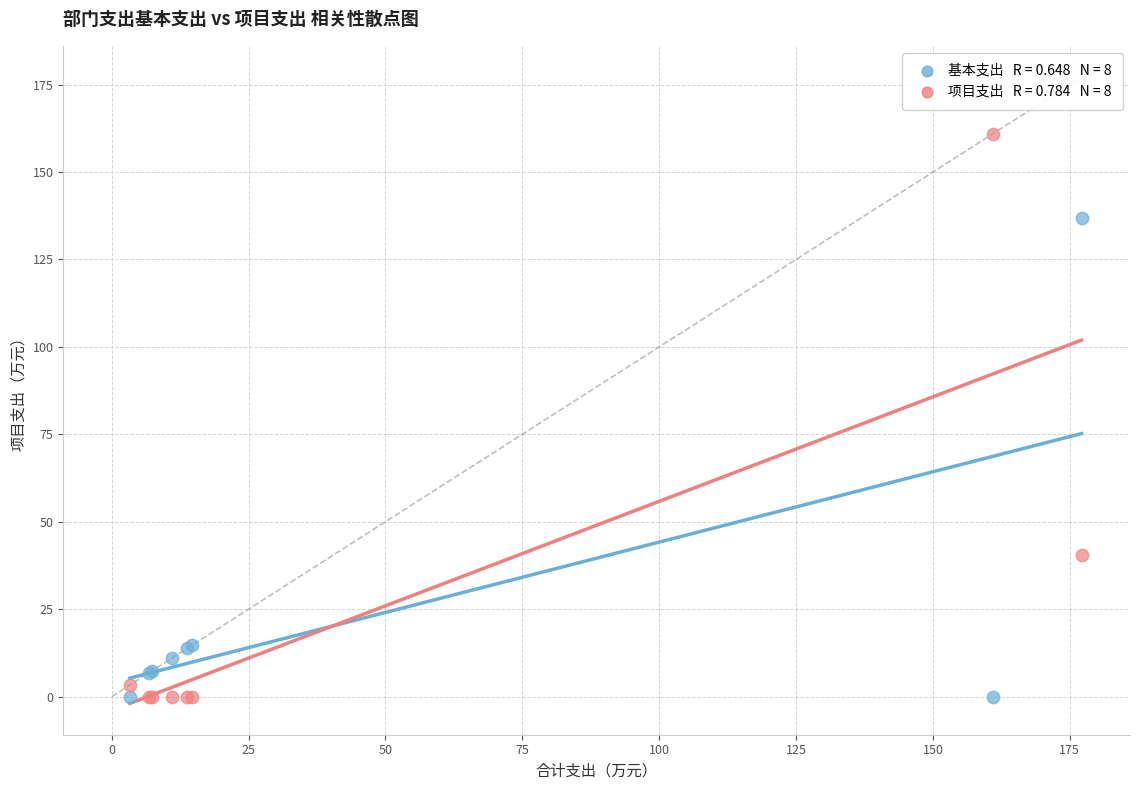

Across all series, what Y value is closest to 80?

40.4